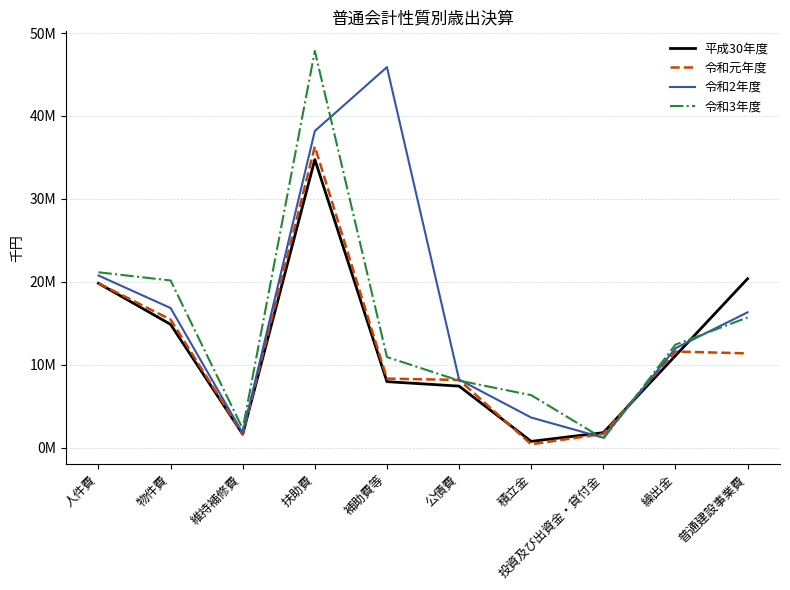

Where is 令和元年度 nearest to the value 18346166?

人件費